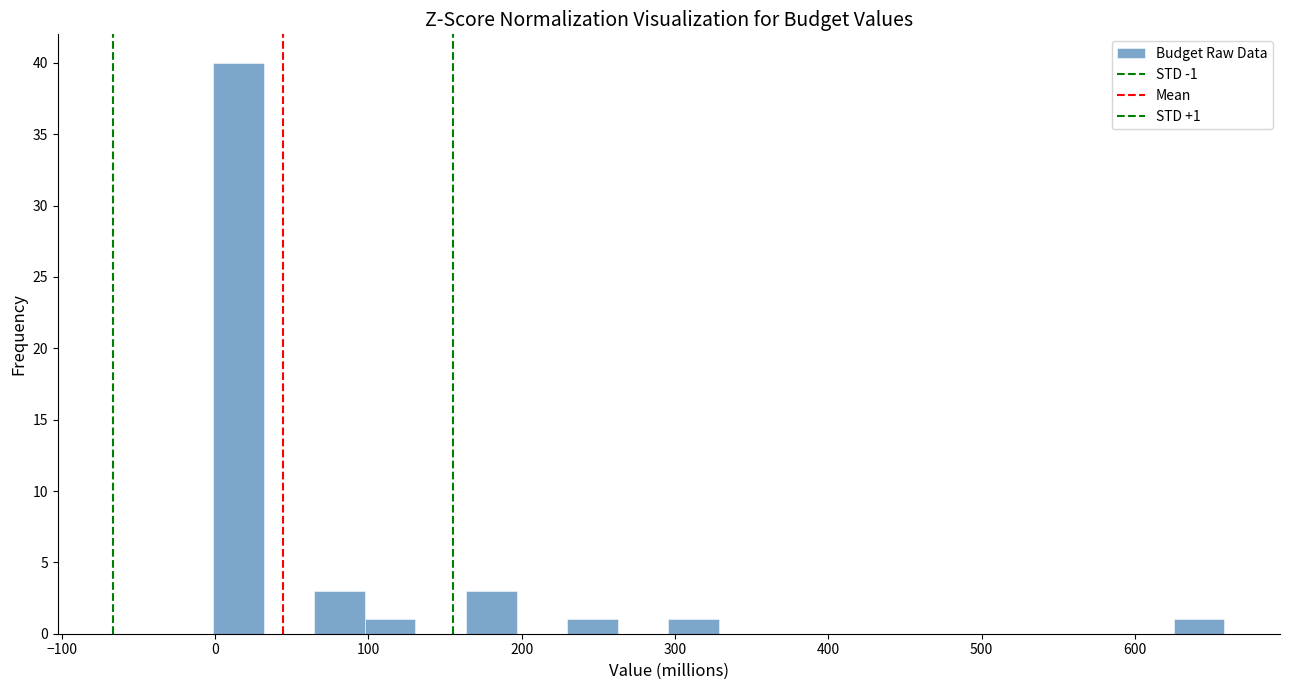

Read against the x-axis, roughly where is the centre of the tallest bar?

20